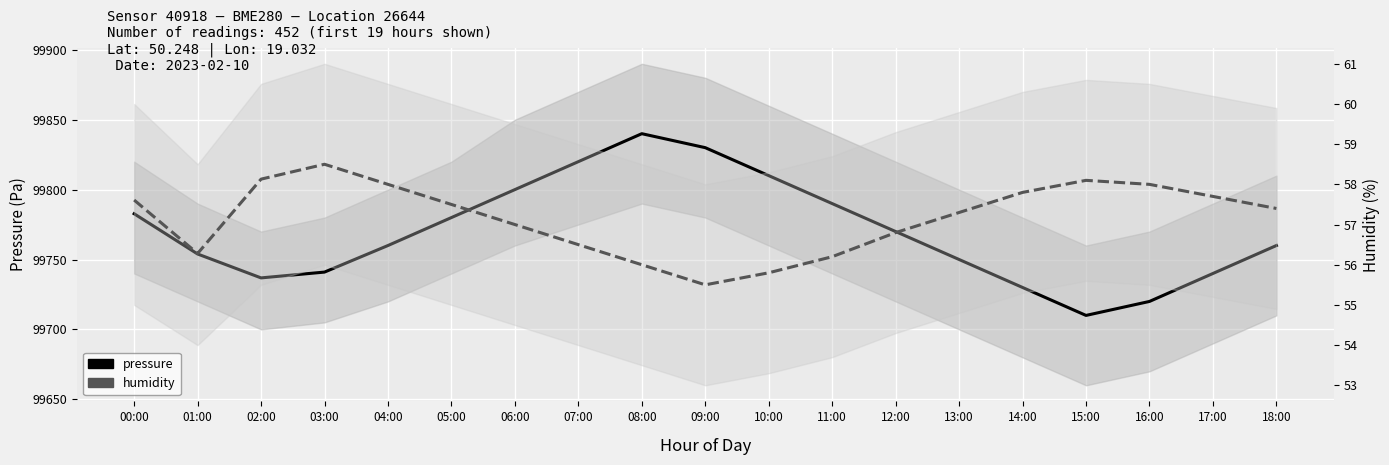

How many lines are shown in the chart?

2